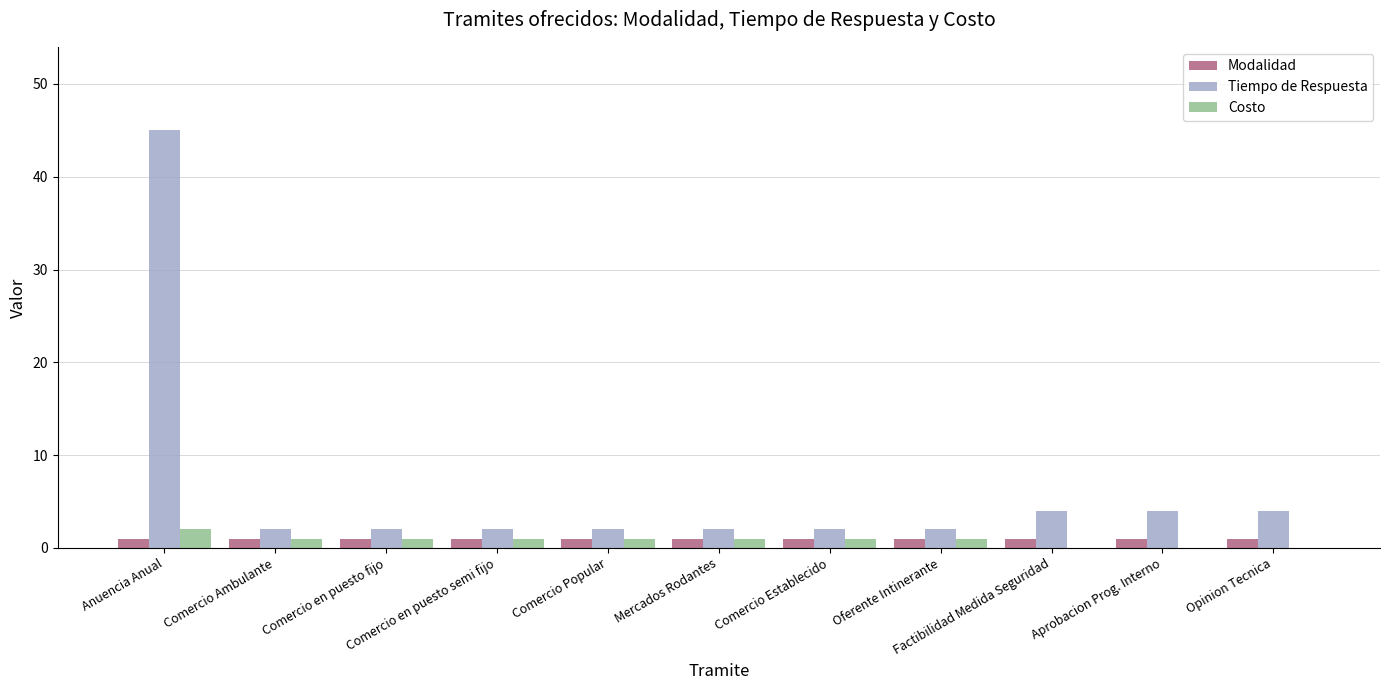

What is the highest value of the Modalidad series?

1